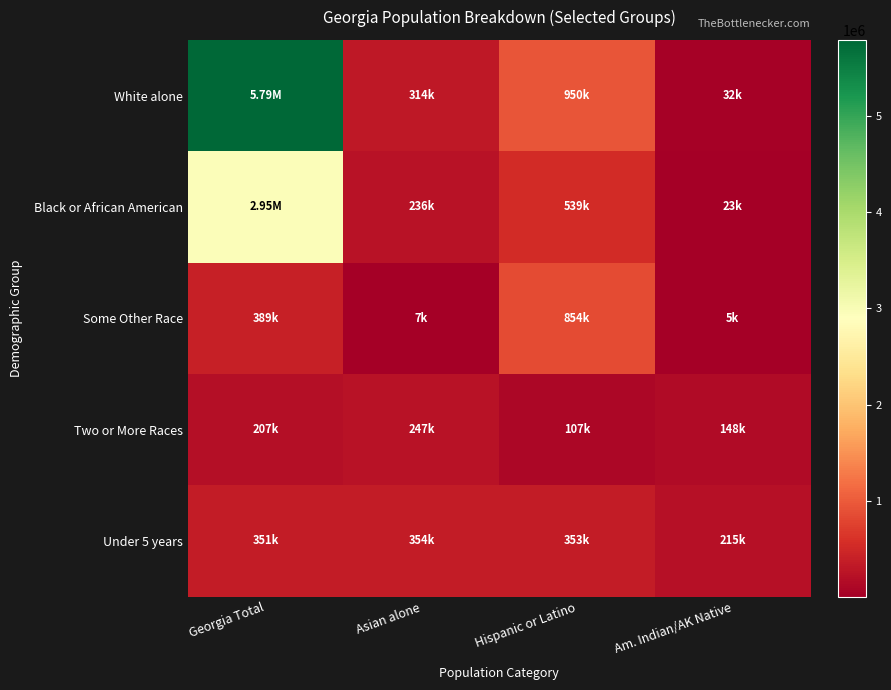

Which series has the largest total across all categories?

White alone